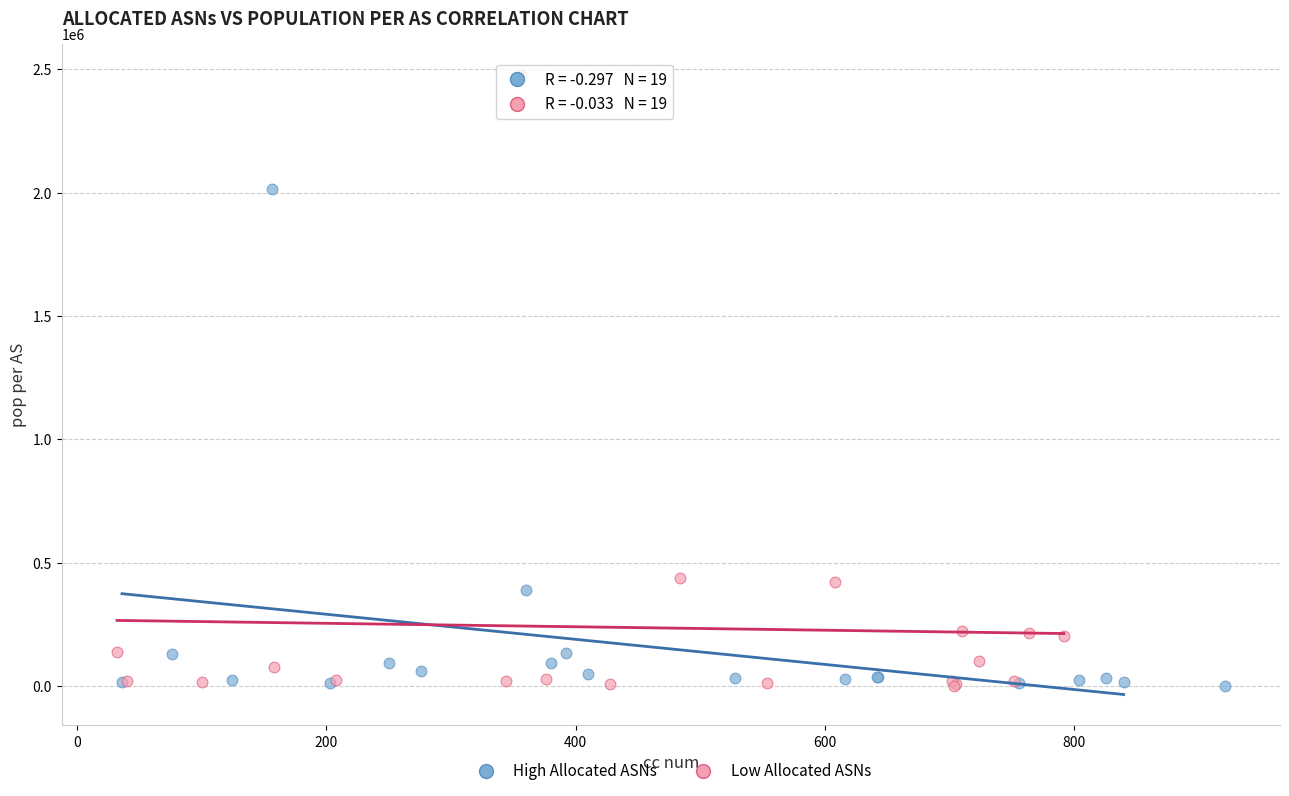

Which series contains the highest Y value?

Low Allocated ASNs